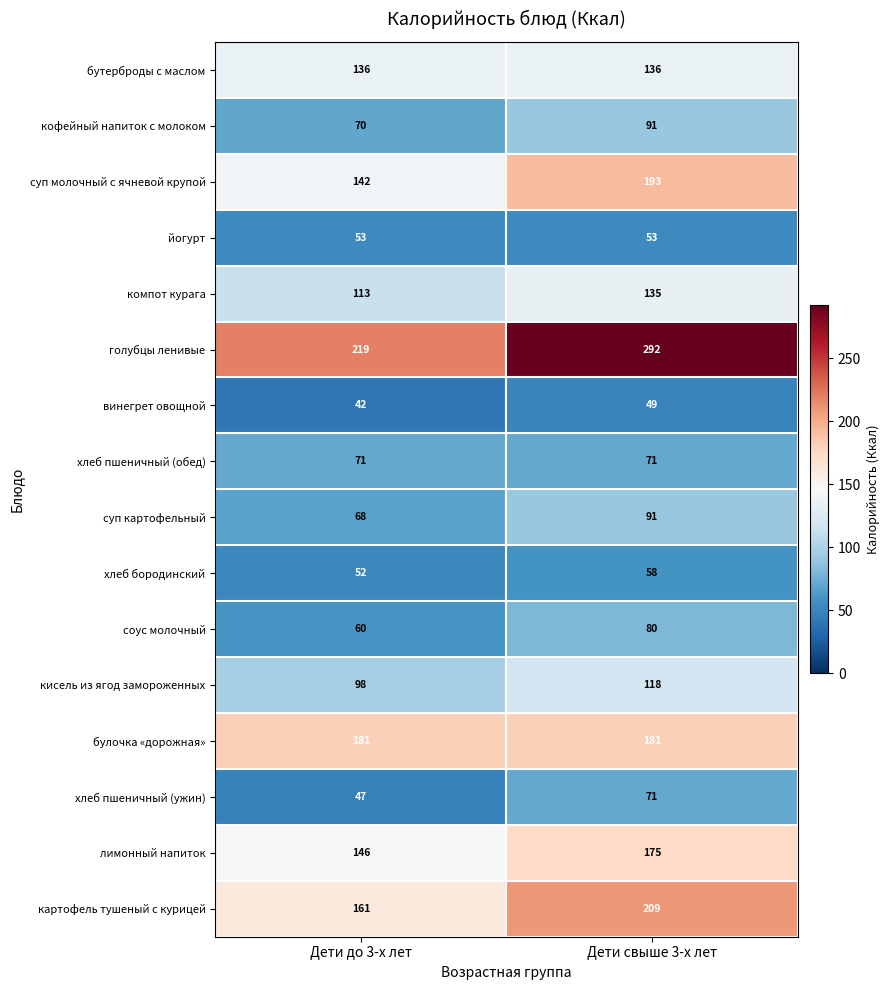

At Дети до 3-х лет, list the series in order from largest to smallest.

голубцы ленивые, булочка «дорожная», картофель тушеный с курицей, лимонный напиток, суп молочный с ячневой крупой, бутерброды с маслом, компот курага, кисель из ягод замороженных, хлеб пшеничный (обед), кофейный напиток с молоком, суп картофельный, соус молочный, йогурт, хлеб бородинский, хлеб пшеничный (ужин), винегрет овощной